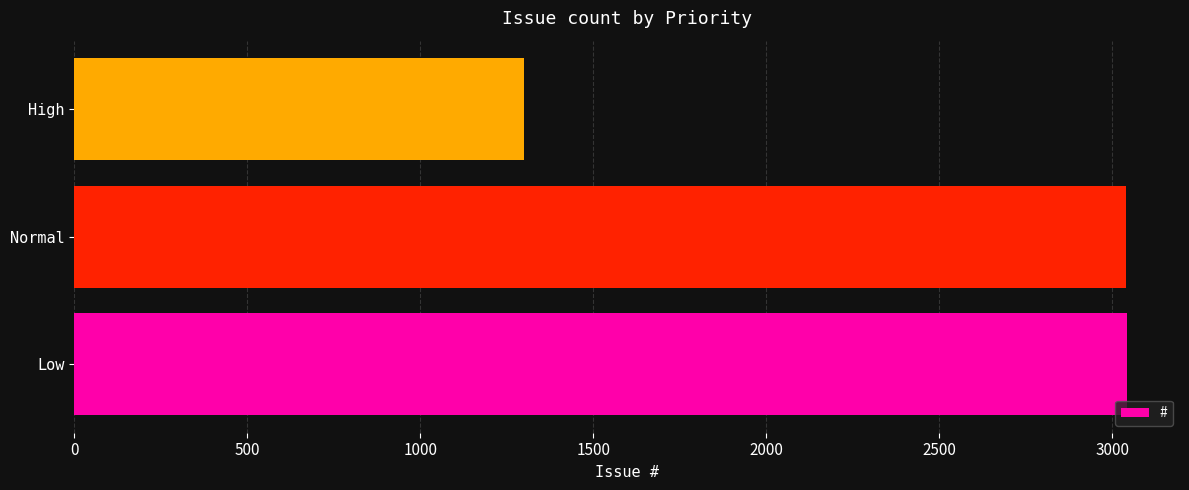

What is the maximum value shown in the chart?

3043